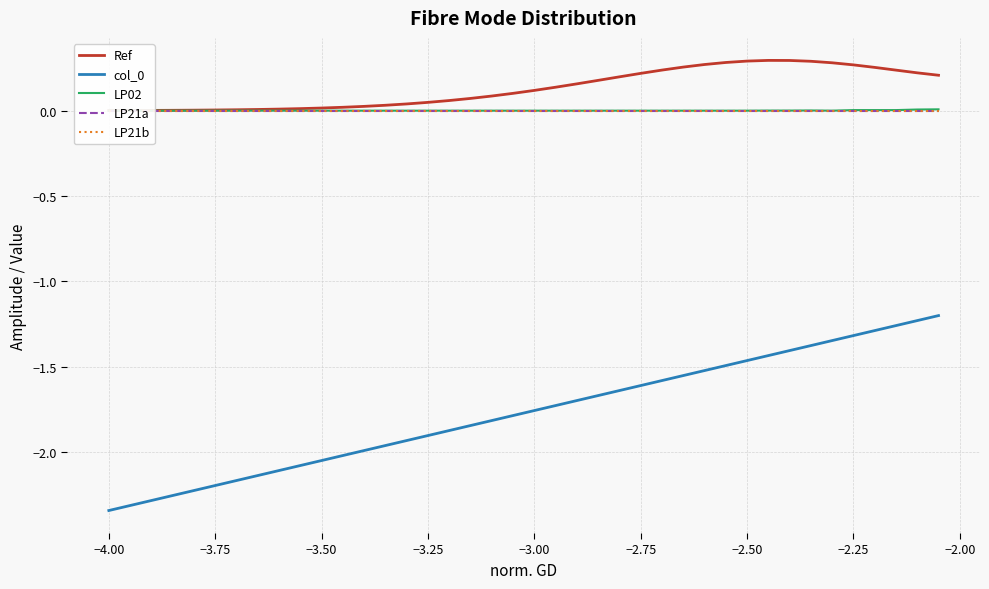

The col_0 series shows -2.2 at −3.75. True or false?

True